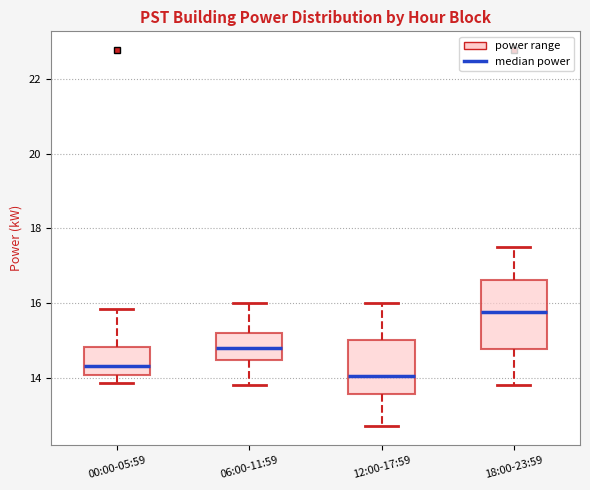

Where does the median line of the box for 18:00-23:59 sit on the y-axis? The values are not printed on the chart, so give them approximately, as read against the axis.

15.8